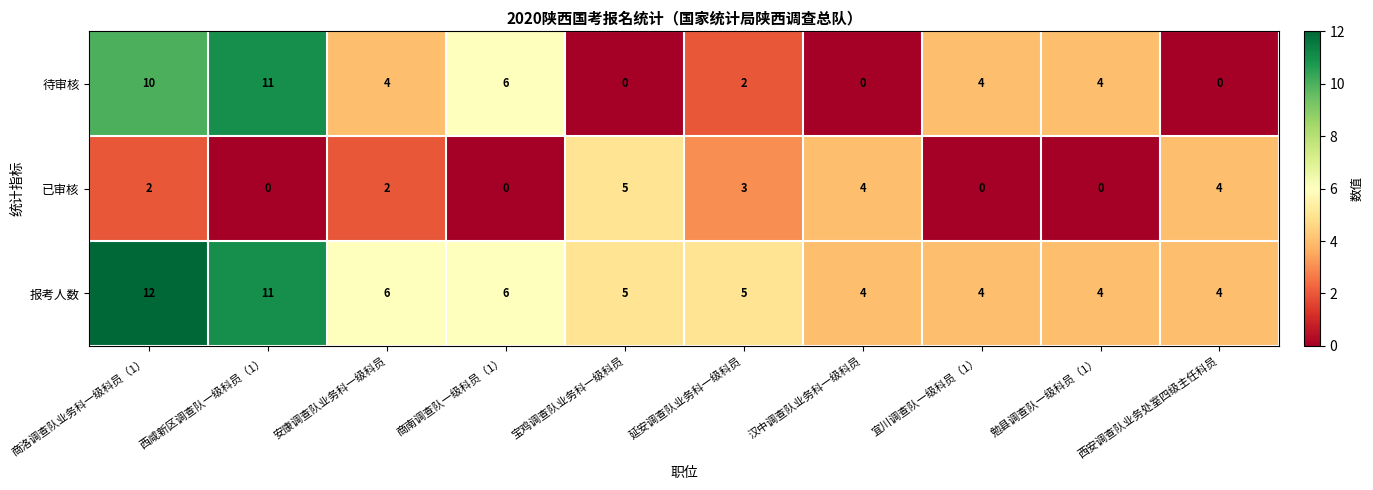

Is the value of 待审核 at 商南调查队一级科员（1） greater than the value of 报考人数 at 商洛调查队业务科一级科员（1）?

No